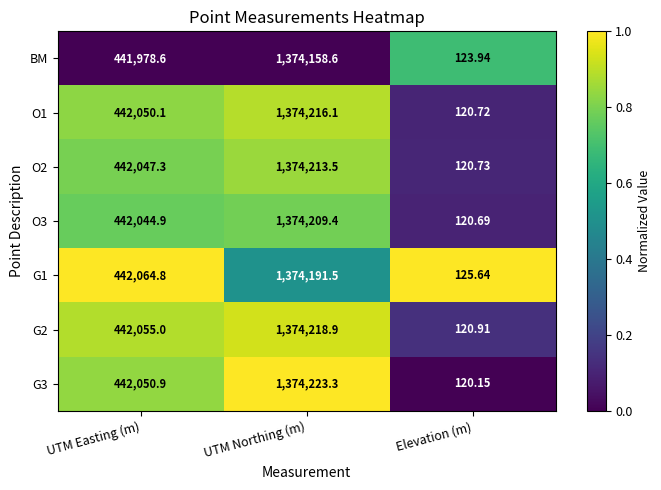

Between UTM Northing (m) and Elevation (m), which series saw the biggest shift?

G3